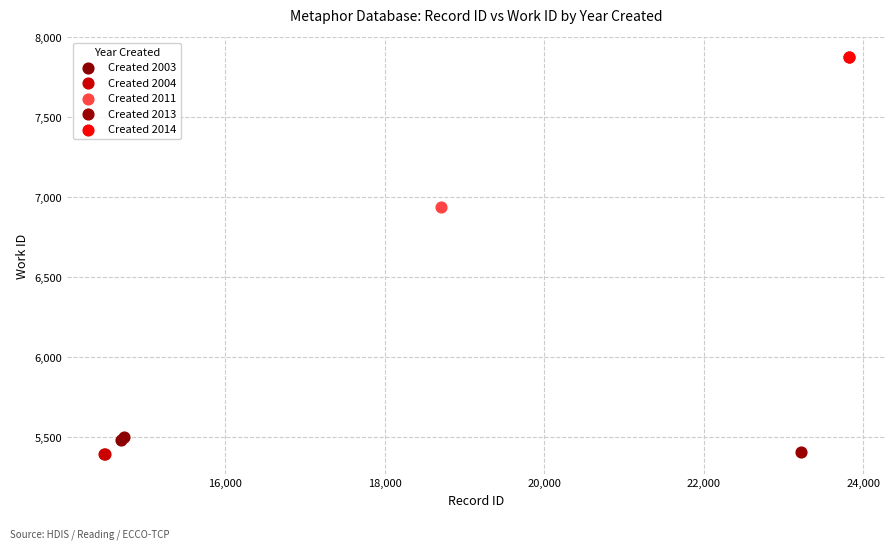

What are all the series names shown in the legend?

Created 2003, Created 2004, Created 2011, Created 2013, Created 2014